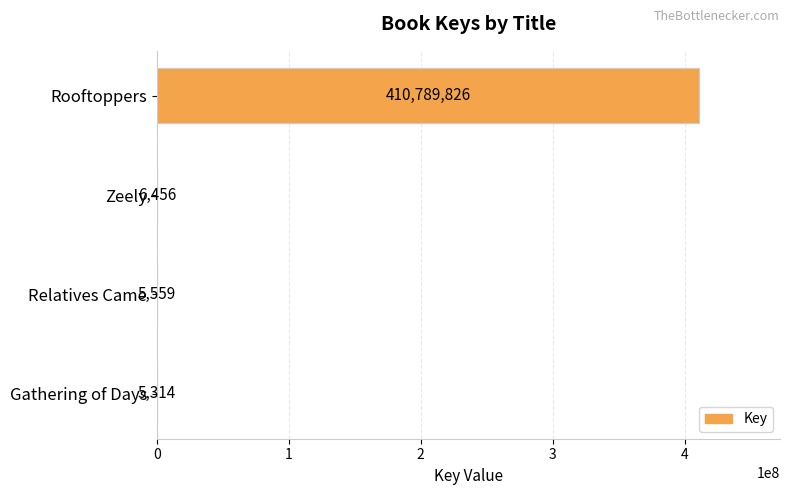

Reading top to bottom, transcribe all the data shown in this chart.

Rooftoppers=410789826	Zeely=6456	Relatives Came=5559	Gathering of Days=5314